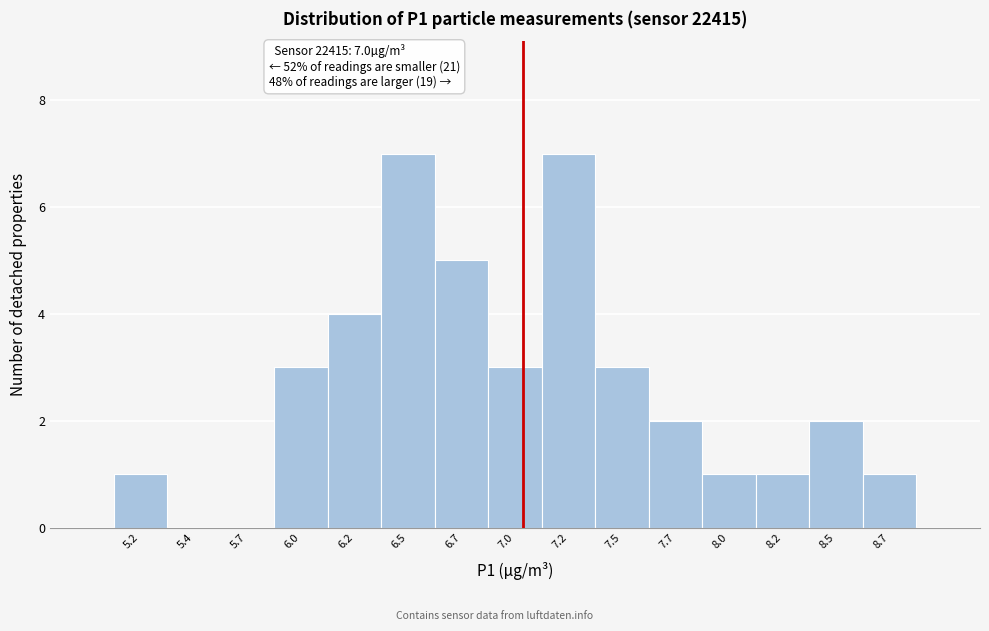

Reading right to left, extract all data points from this chart.

8.7=1	8.5=2	8.2=1	8.0=1	7.7=2	7.5=3	7.2=7	7.0=3	6.7=5	6.5=7	6.2=4	6.0=3	5.7=0	5.4=0	5.2=1